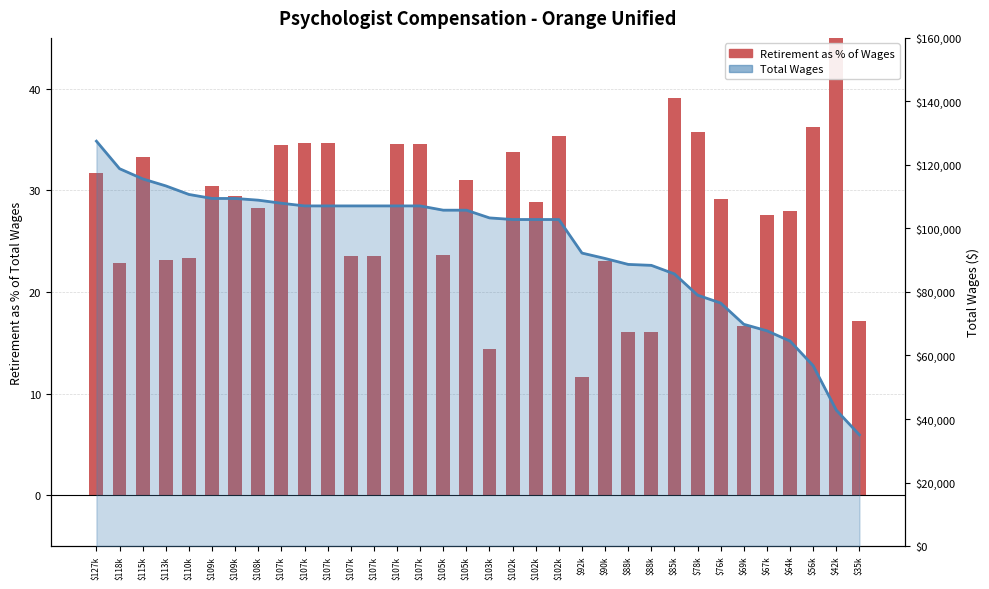

True or false: Retirement as % of Wages has a value of 52.4 at $107k.

False